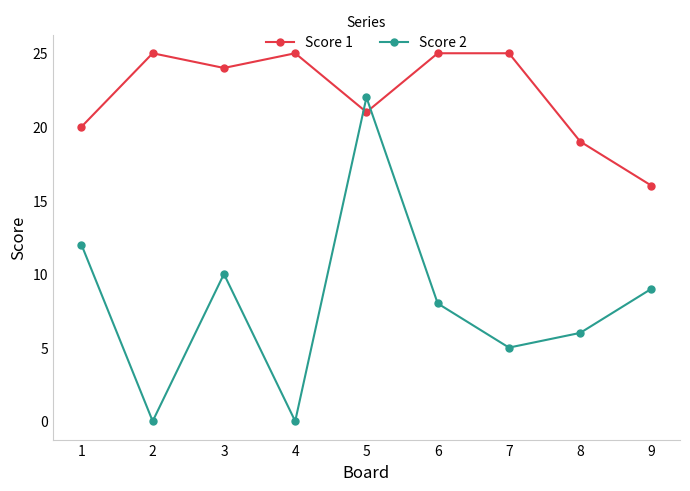

True or false: Score 1 has a value of 21 at 5.

True